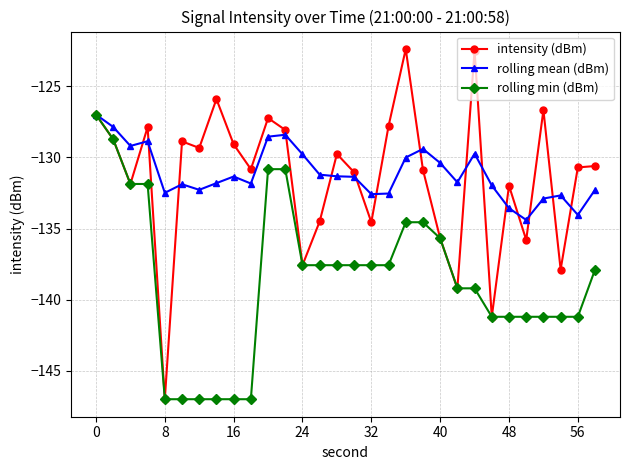

In rolling mean (dBm), how many points are higher than both neighbors (excluding endpoints)?

7